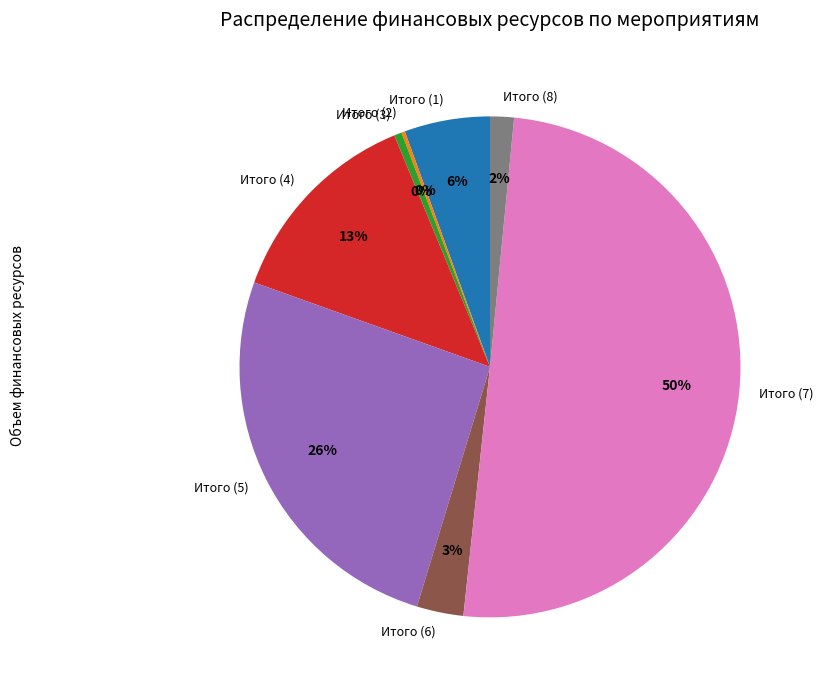

To the nearest percent, what is the difference between the largest and smallest slice percentages?

50%